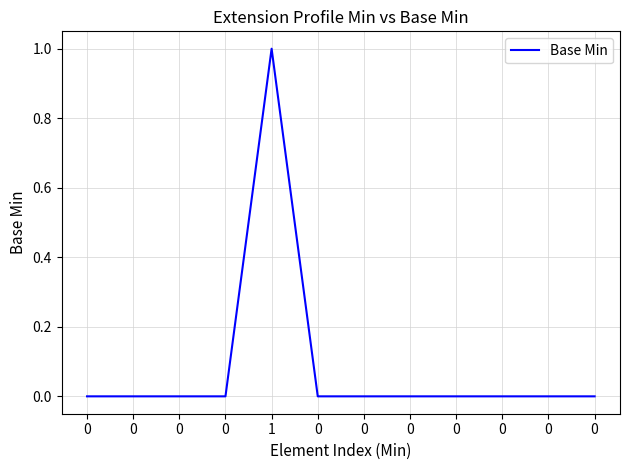

What is the maximum value shown in the chart?

1